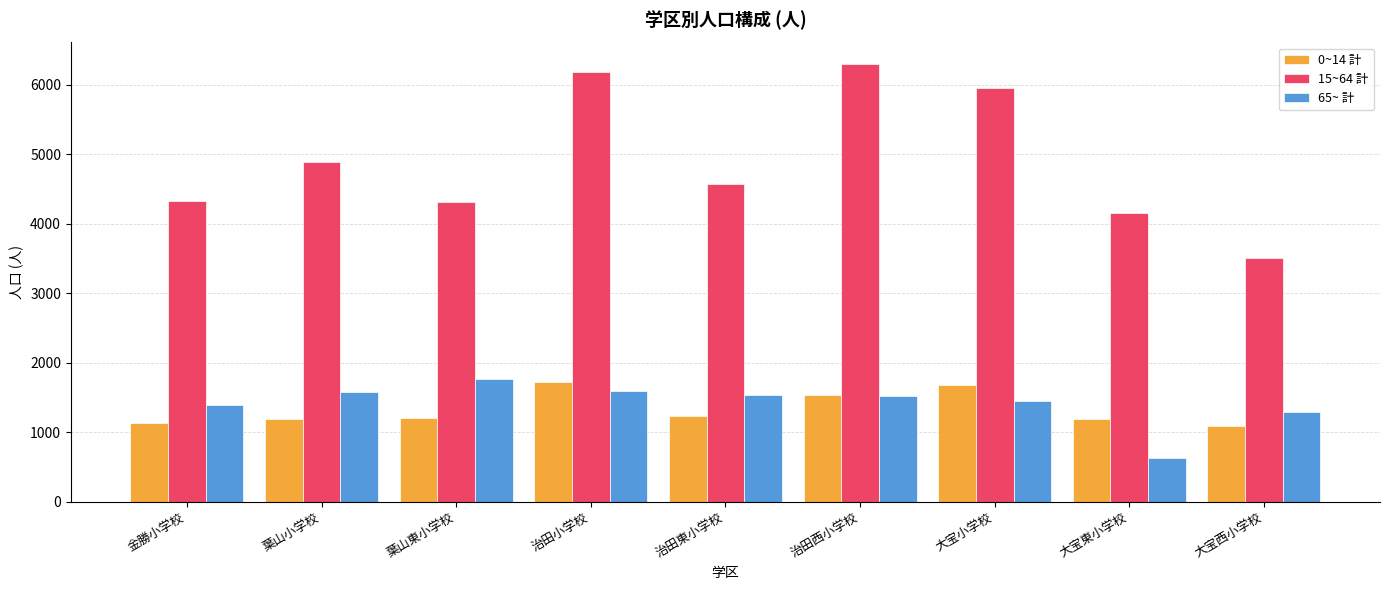

At which label is 15~64 計 closest to 4900?

葉山小学校